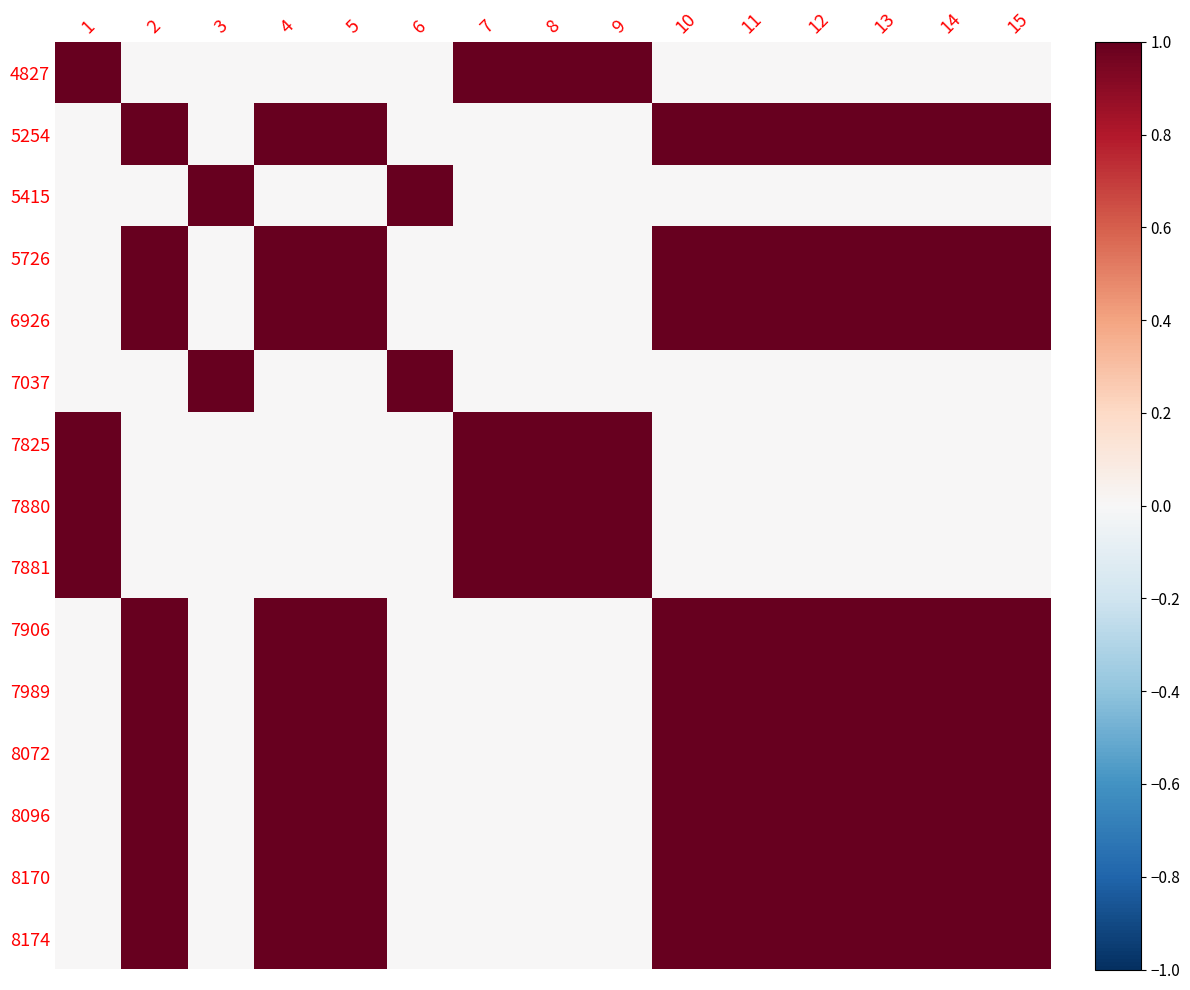

How many series are shown in this chart?

15